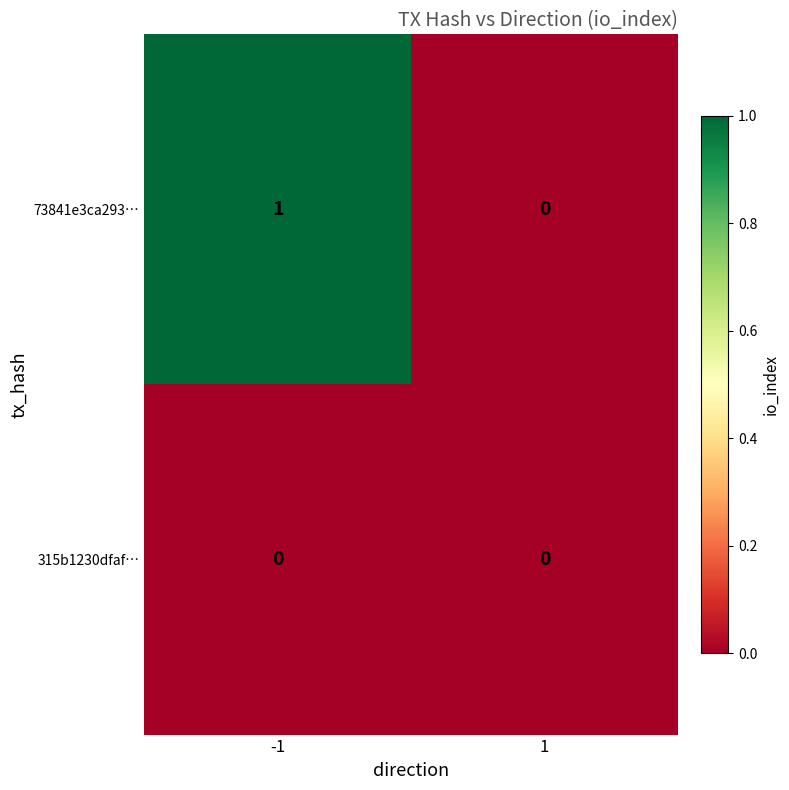

Count the number of categories in the chart.

2